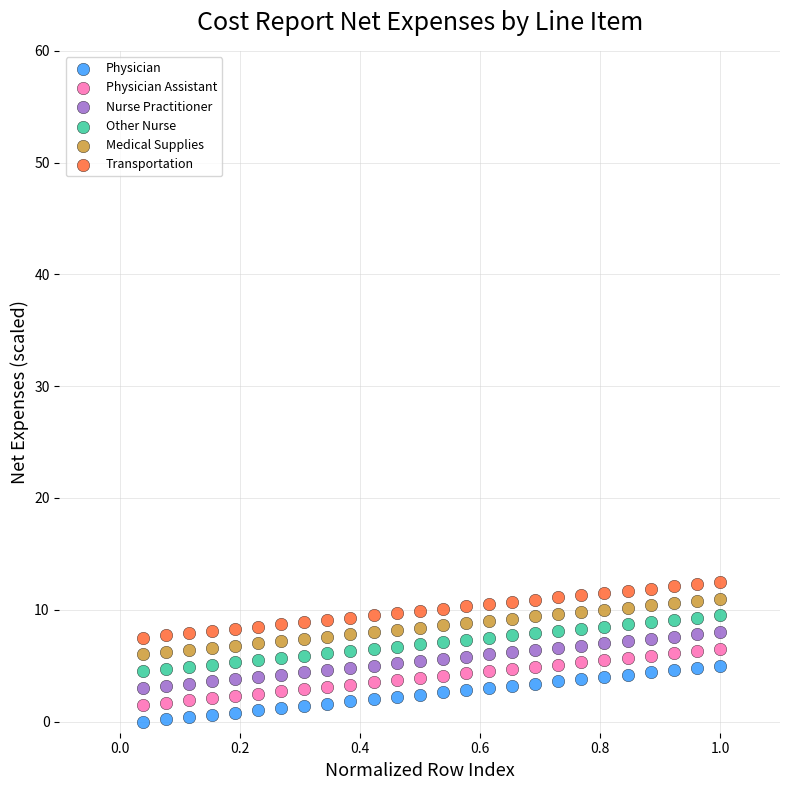

What is the X range (max minus min) for the scatter plot?

1.0